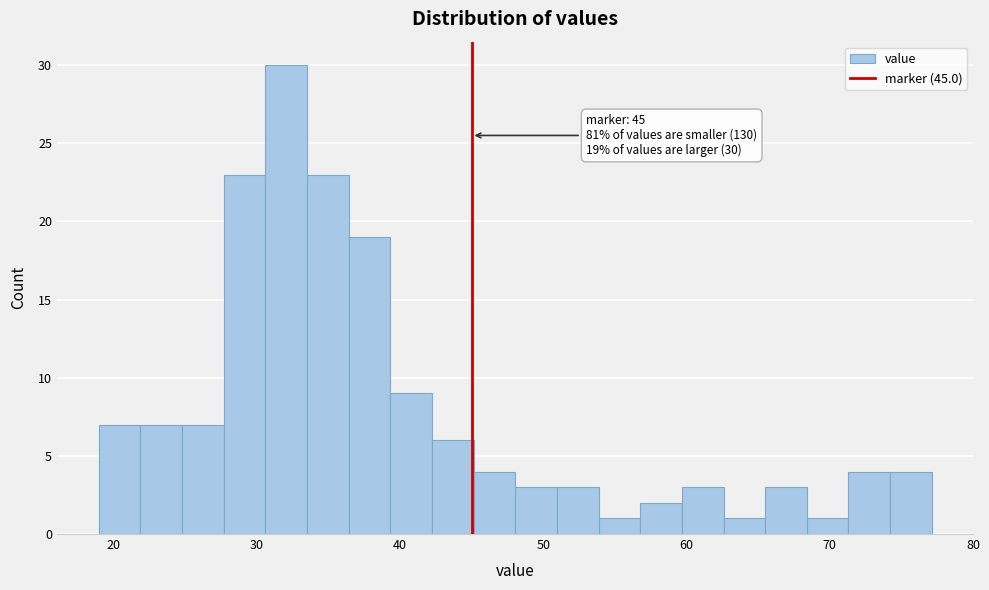

Around what value on the x-axis is the tallest bar? Give the approximate position of its centre, as read against the axis.

32